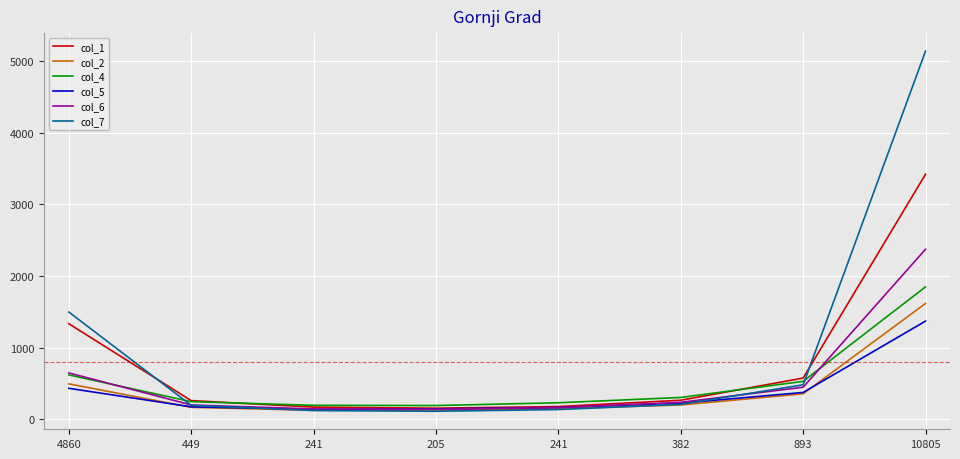

Is this an area chart (filled region under the line)?

No